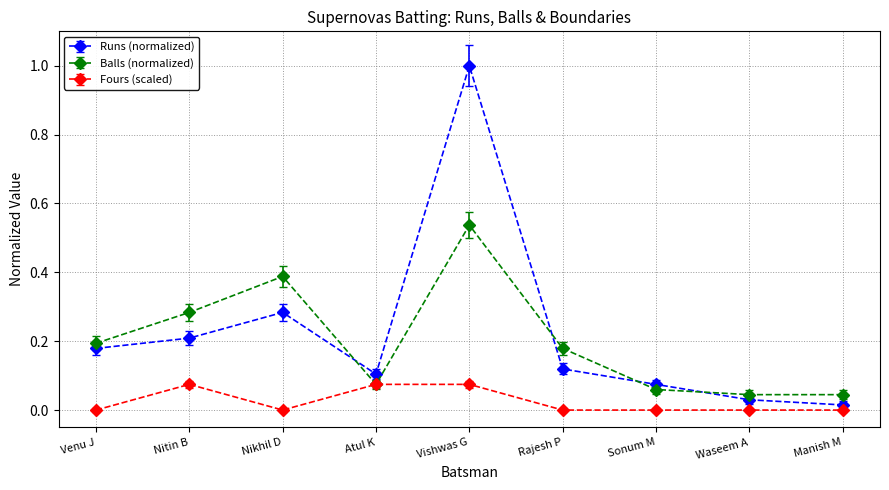

At which category does Fours (scaled) reach its first local peak?

Nitin B